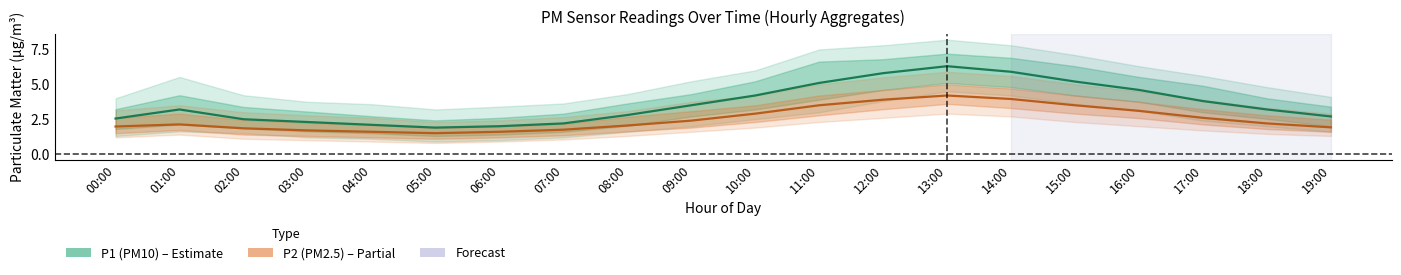

What is the sum of all P1 (PM10) values?

71.8